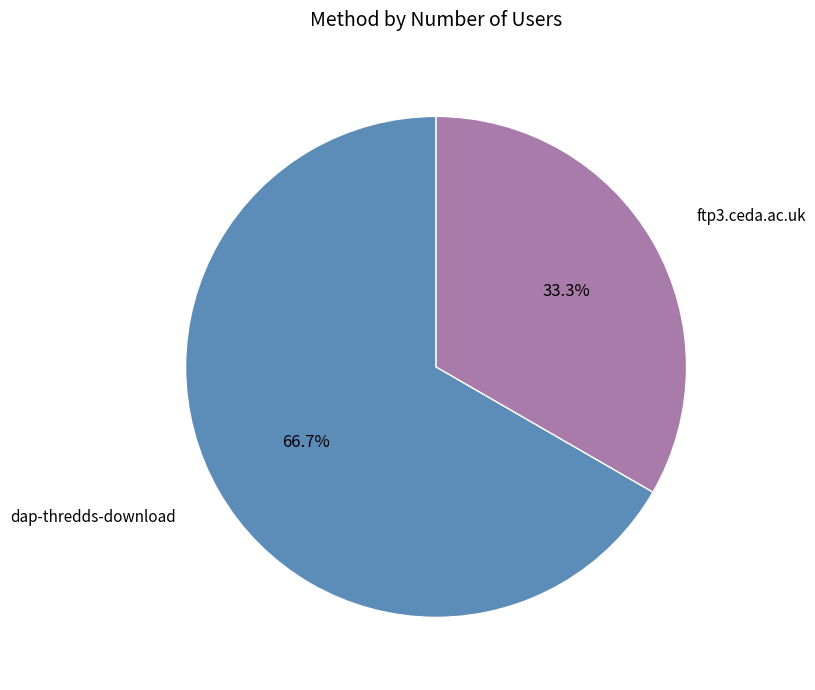

Is there any slice that represents more than half of the pie?

Yes